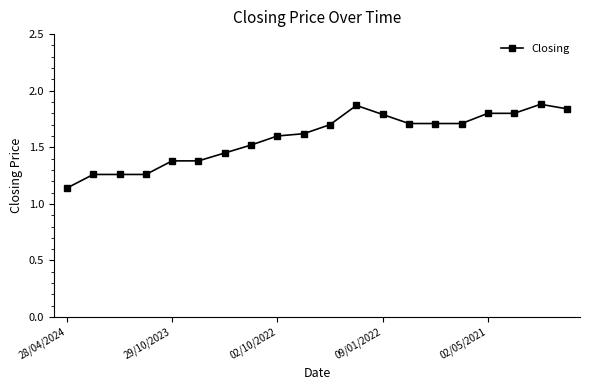

True or false: there are more than 0 points higher than both neighbors.

True